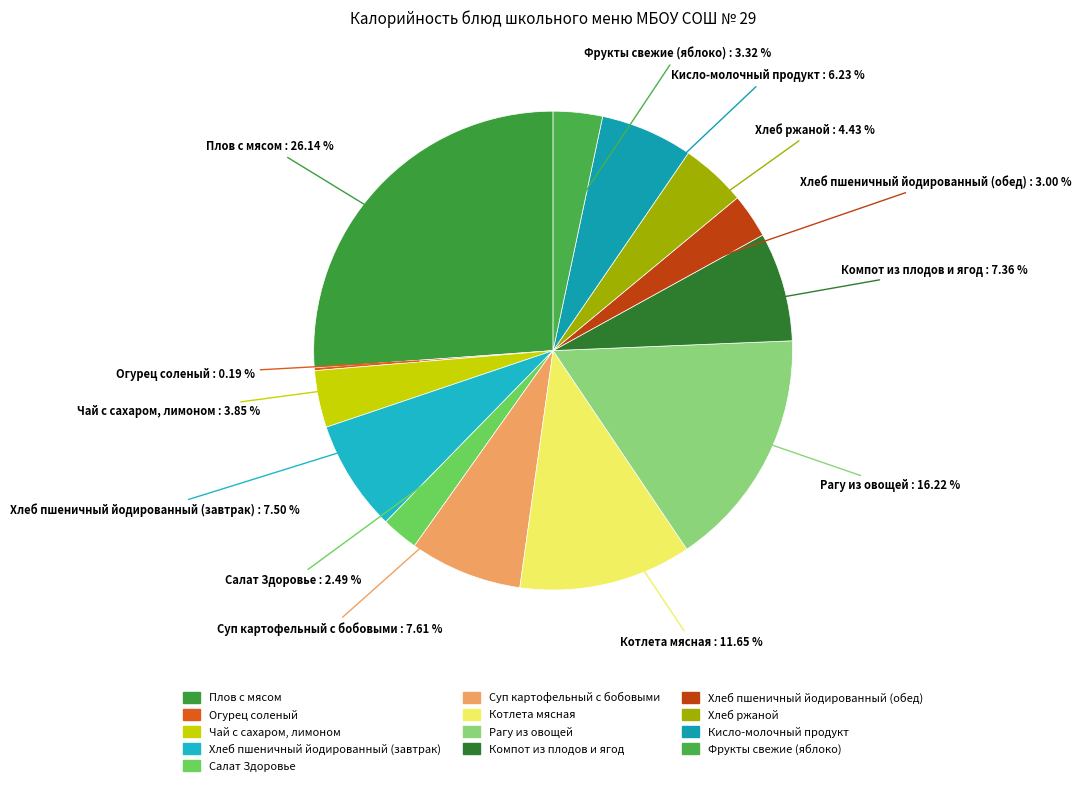

Combined, do Плов с мясом and Хлеб пшеничный йодированный (завтрак) account for over 50%?

No